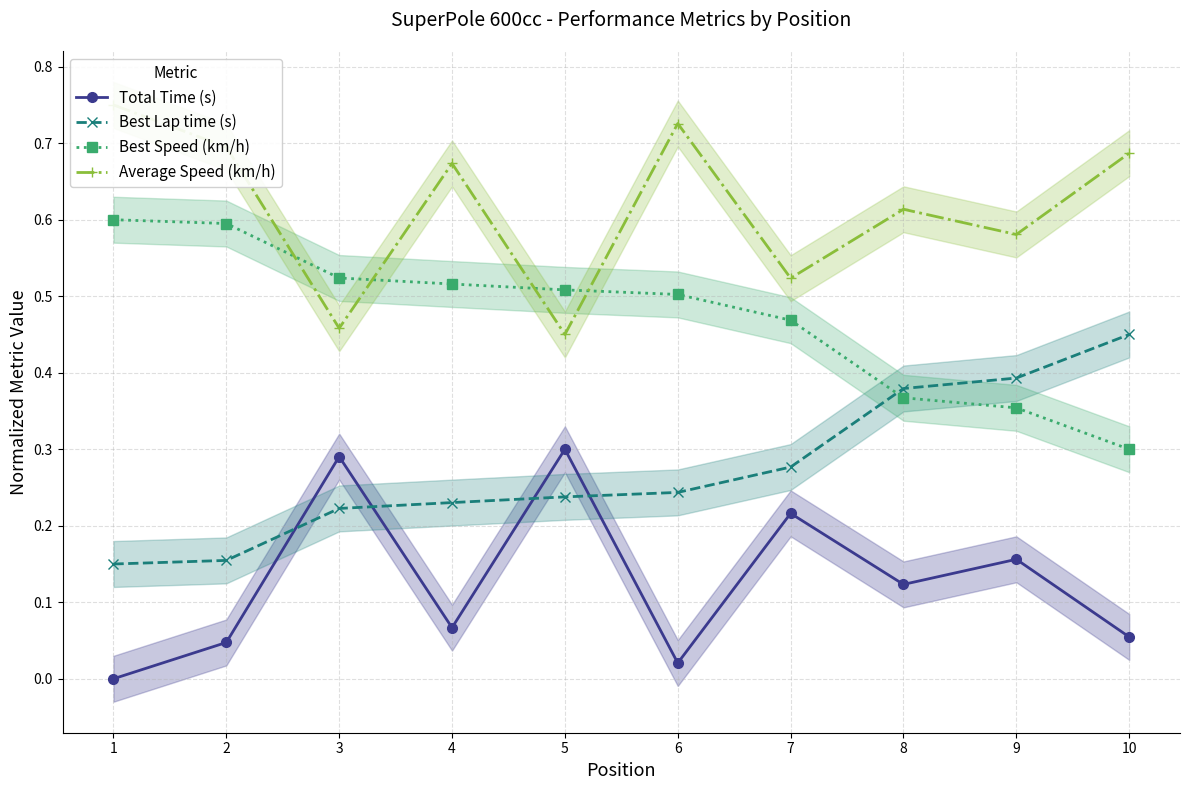

What is the highest value of the Total Time (s) series?

0.3